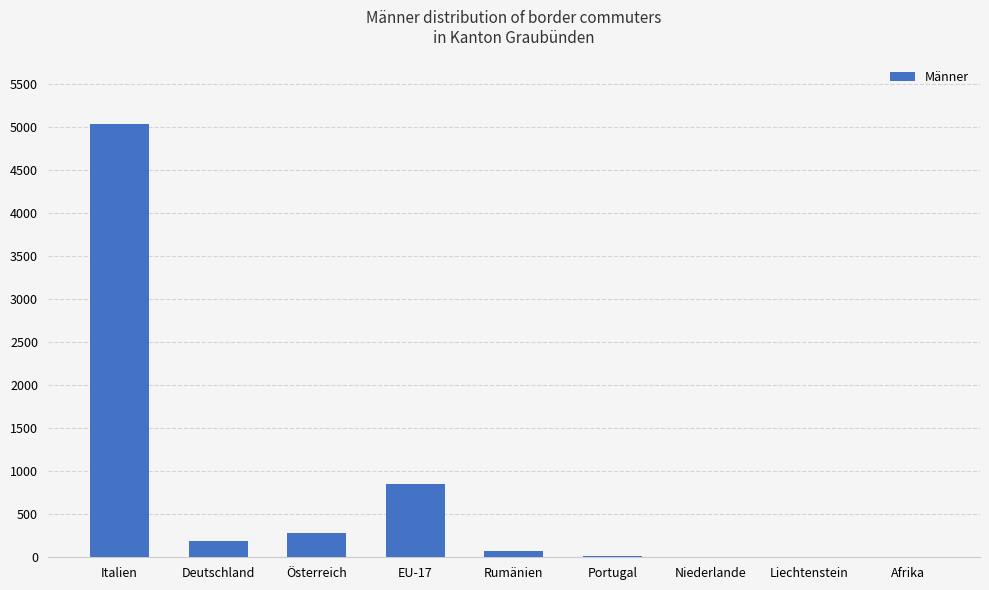

How many categories are shown in the chart?

9